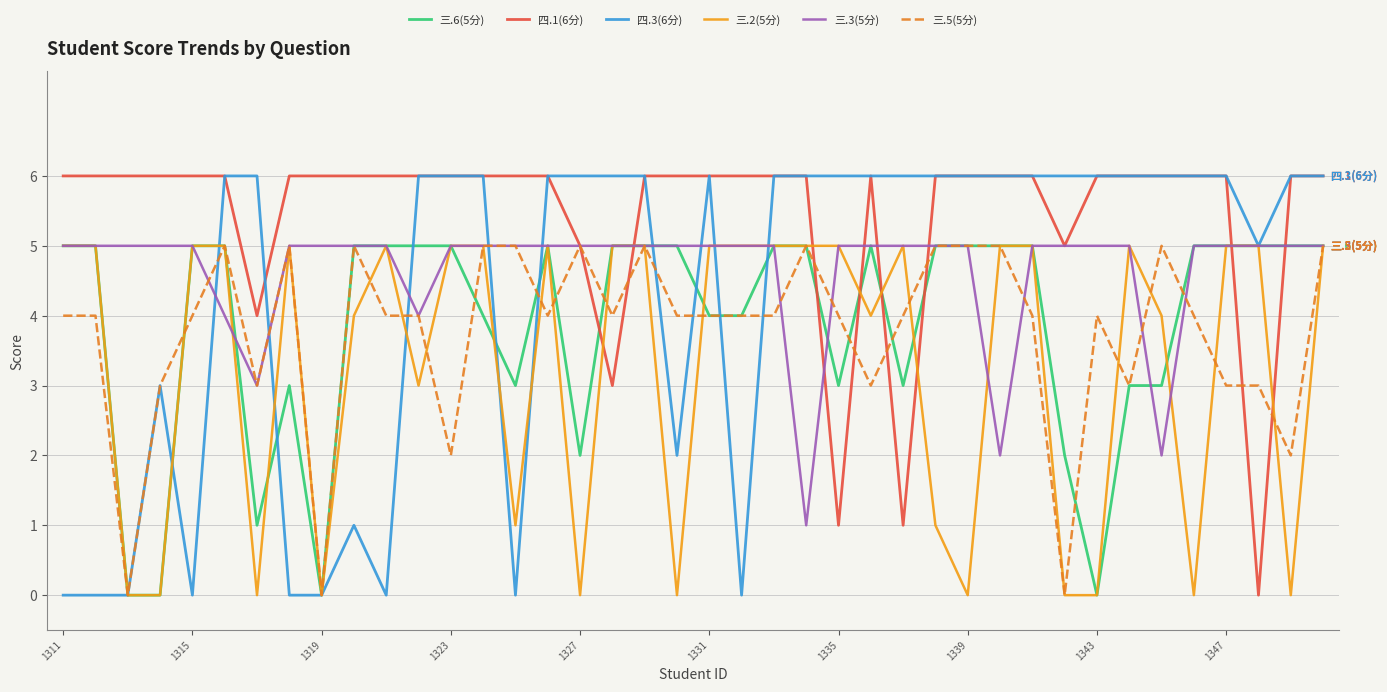

What is the maximum value shown in the chart?

6